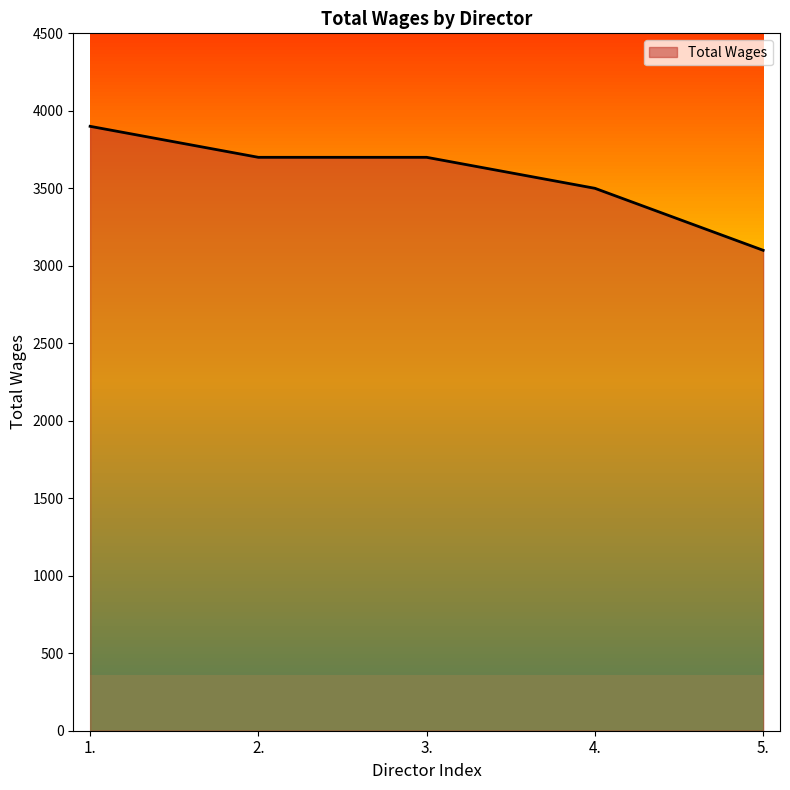

Between 5. and 1., which is larger?

1.